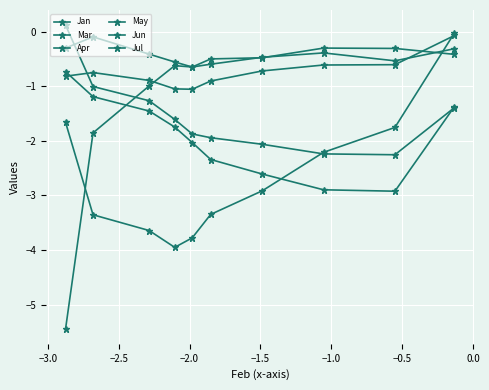

How many series are shown in this chart?

6